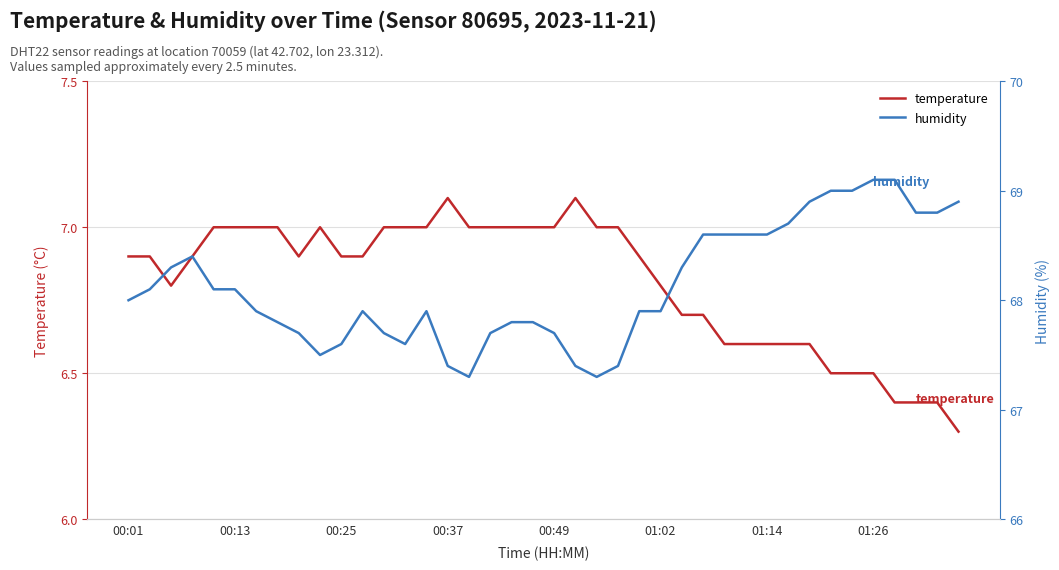

Which series has the largest range (max minus min)?

humidity